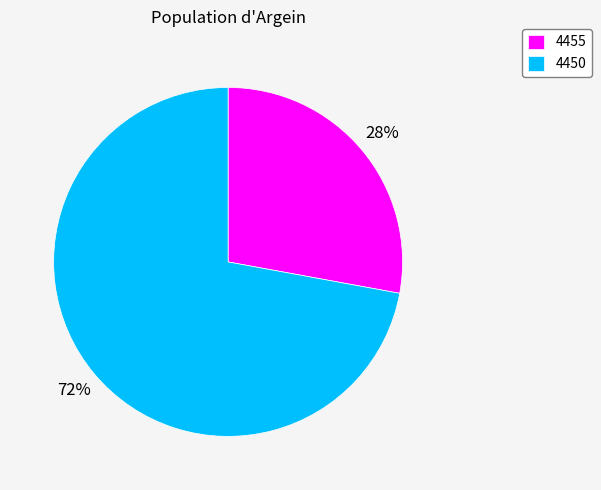

What percentage is the 4455 slice, to the nearest percent?

28%